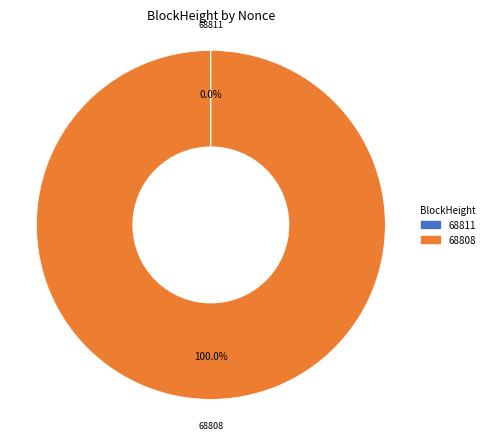

Which slice is the largest?

68808